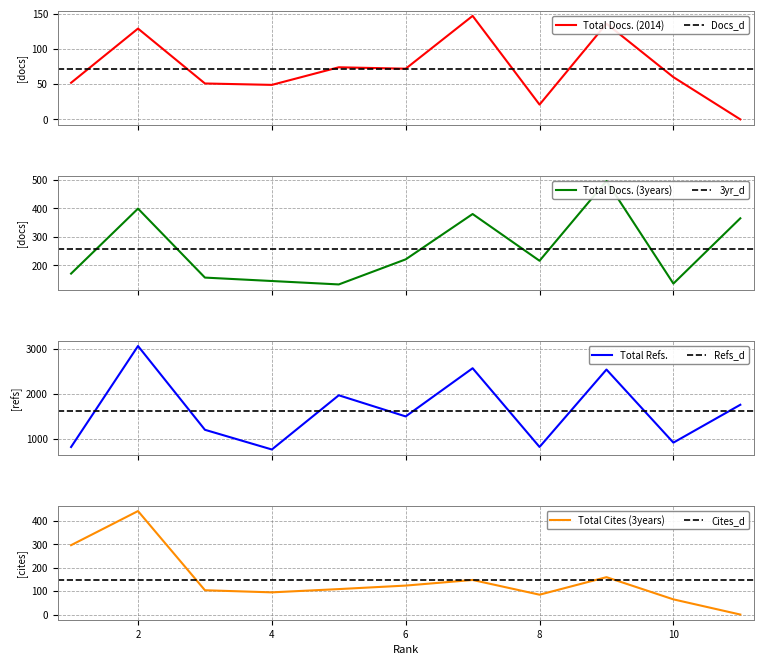

What is the sum of the Total Docs. (3years) values at 8 and 10?

352